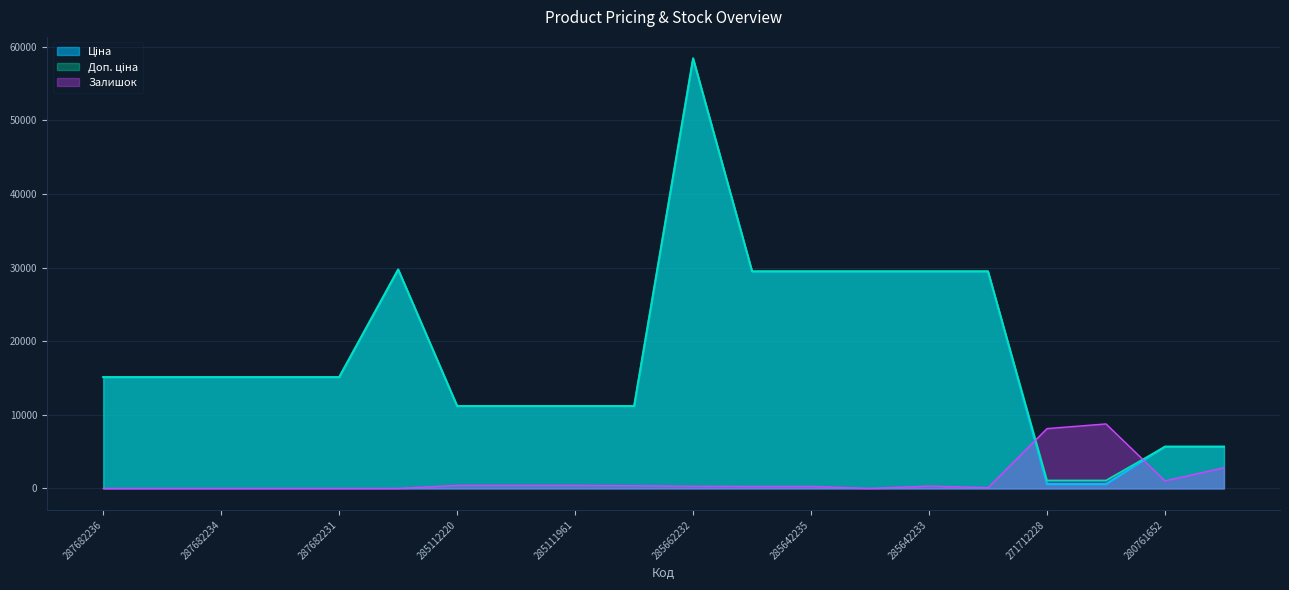

Between 287682234 and 287682233, which series saw the biggest shift?

Ціна